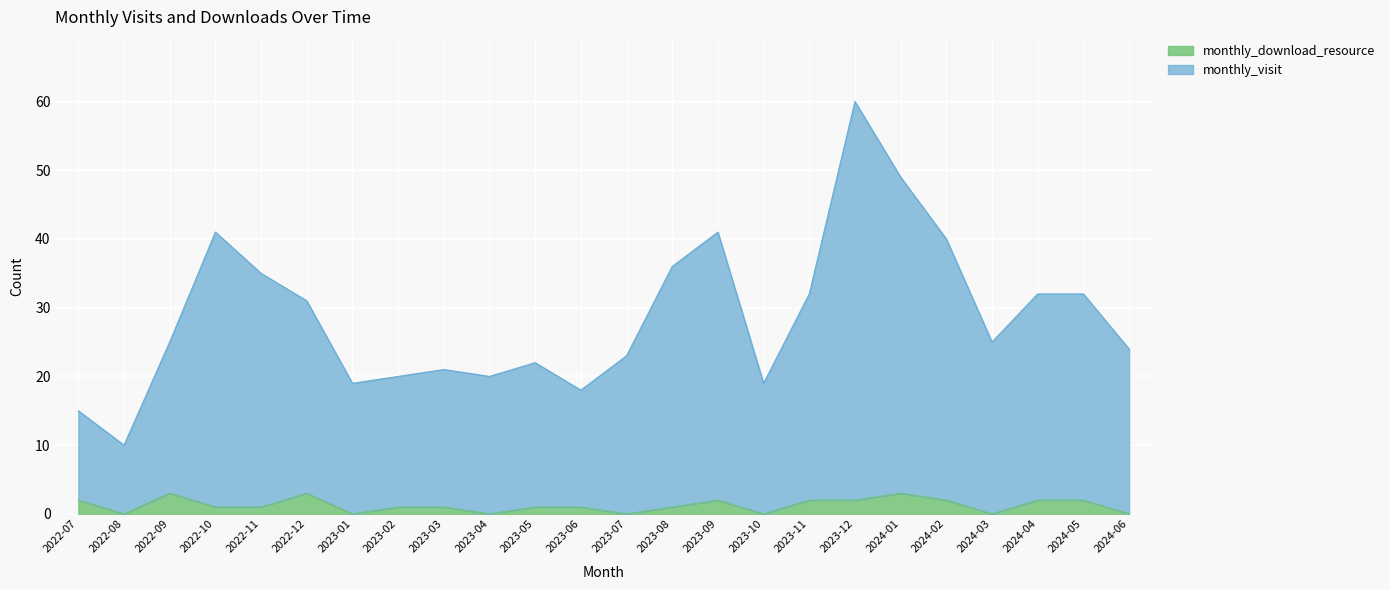

What is the value of the monthly_visit point at the 2nd from the left?

10